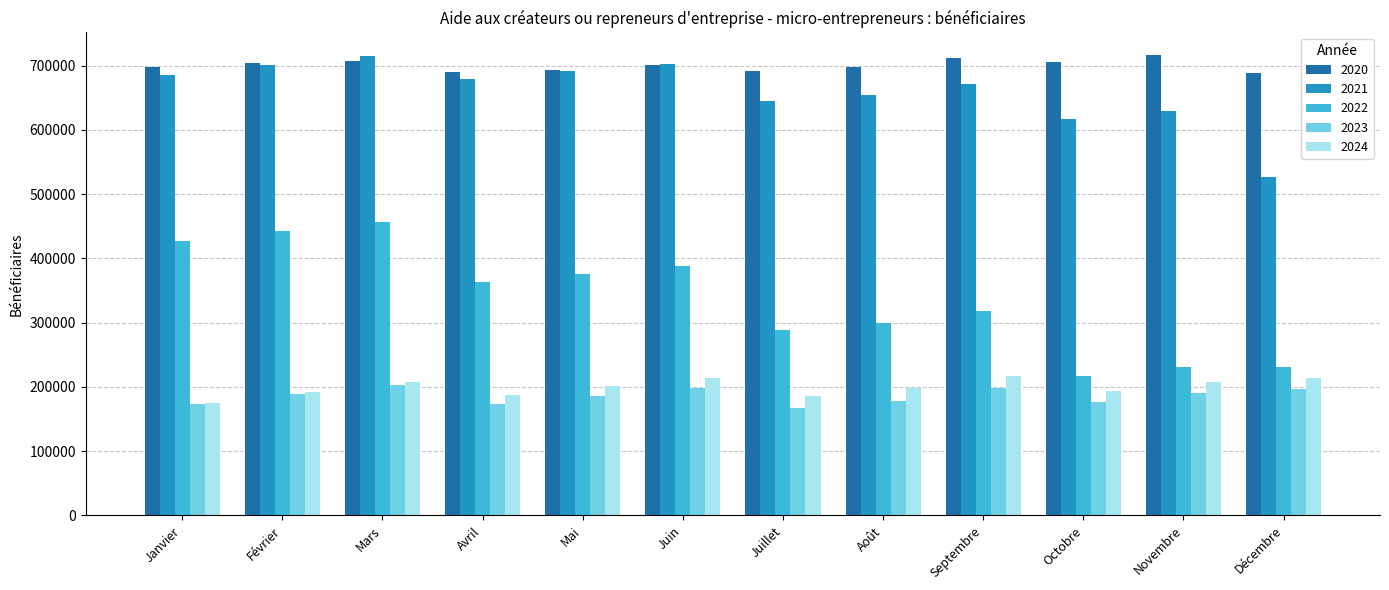

What is the difference between the 2023 values at Octobre and Juin?

22139